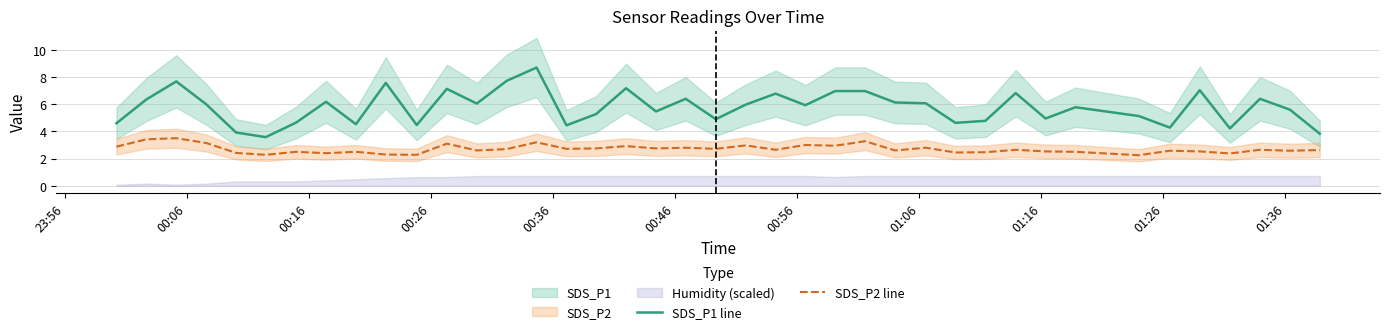

What is the maximum value for SDS_P2 line?

3.5